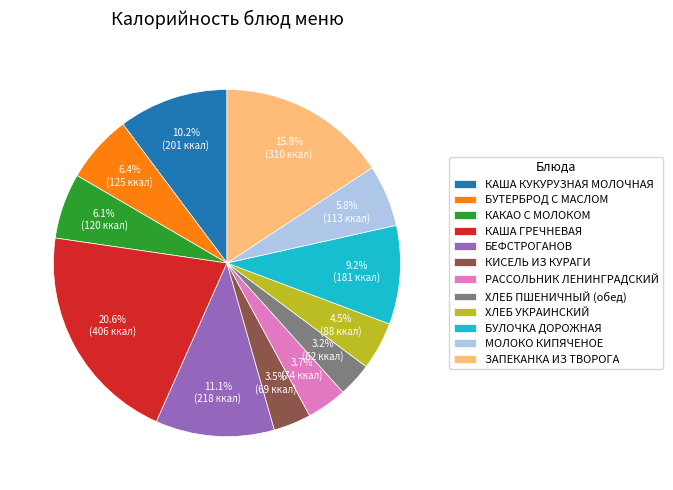

Do МОЛОКО КИПЯЧЕНОЕ and ХЛЕБ УКРАИНСКИЙ together represent more than half of the pie?

No